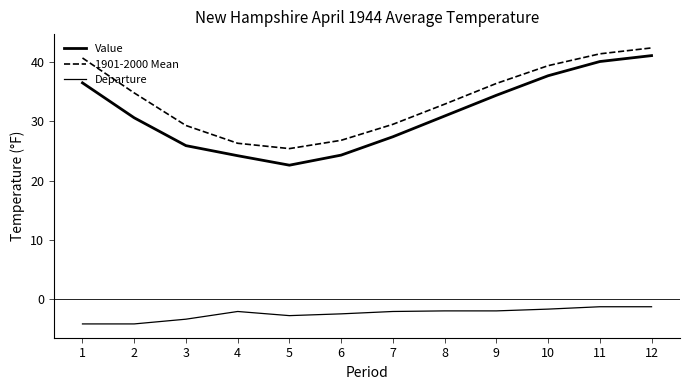

How many lines are shown in the chart?

3